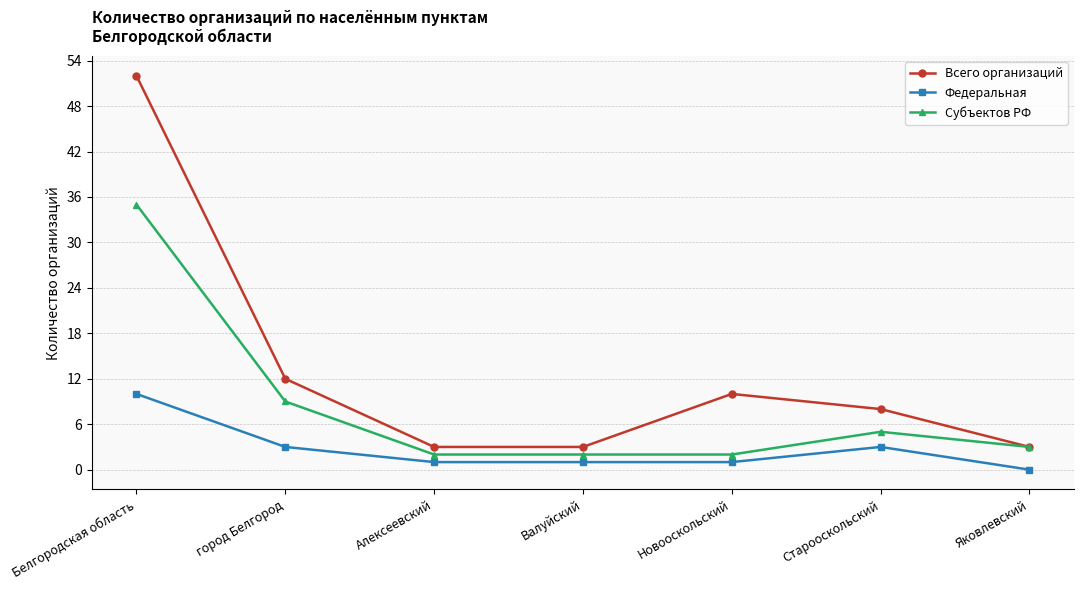

At which label does Федеральная first exceed 1?

Белгородская область